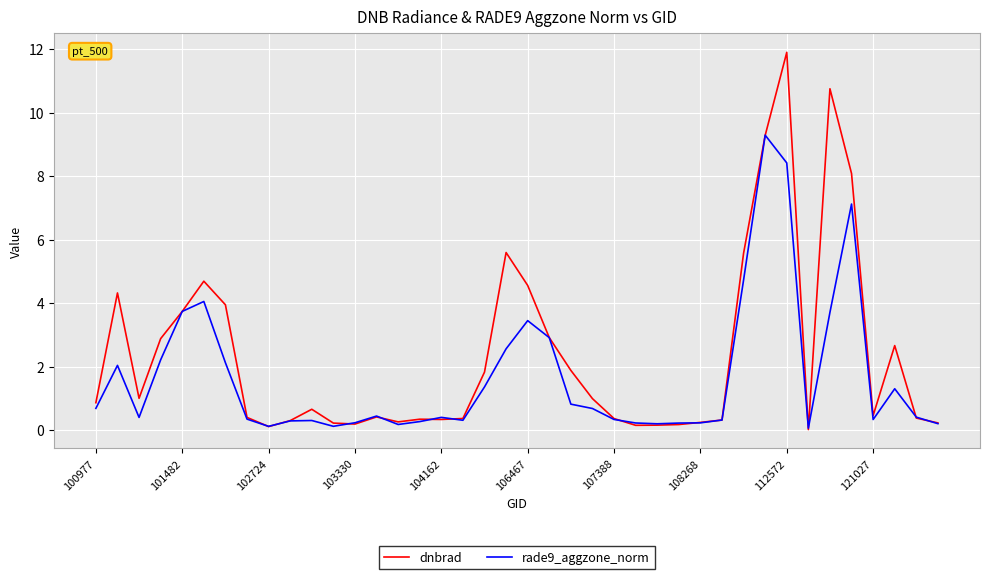

Rank the series by their maximum value, from highest to lowest.

dnbrad, rade9_aggzone_norm